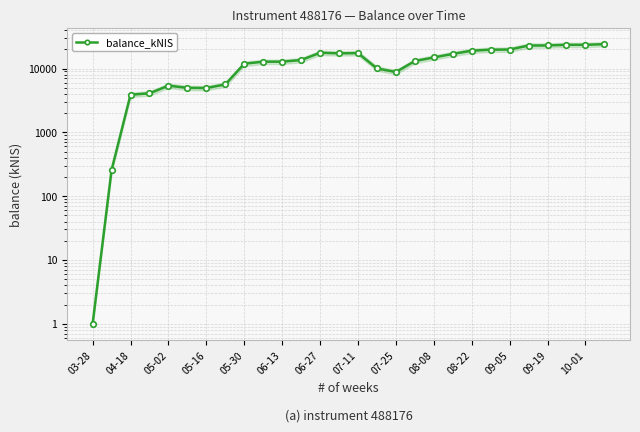

Which category has the lowest value across all series?

03-28